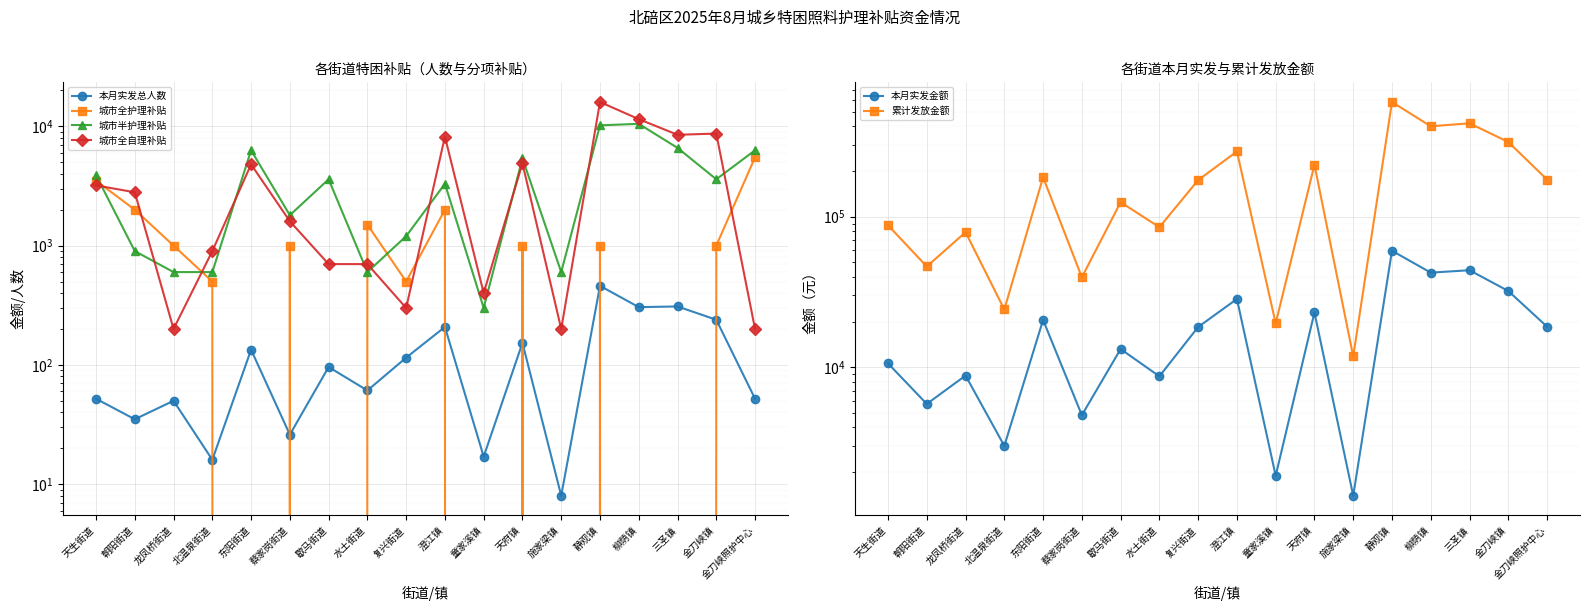

Is the value of 城市全护理补贴 at 歇马街道 greater than the value of 本月实发总人数 at 童家溪镇?

No